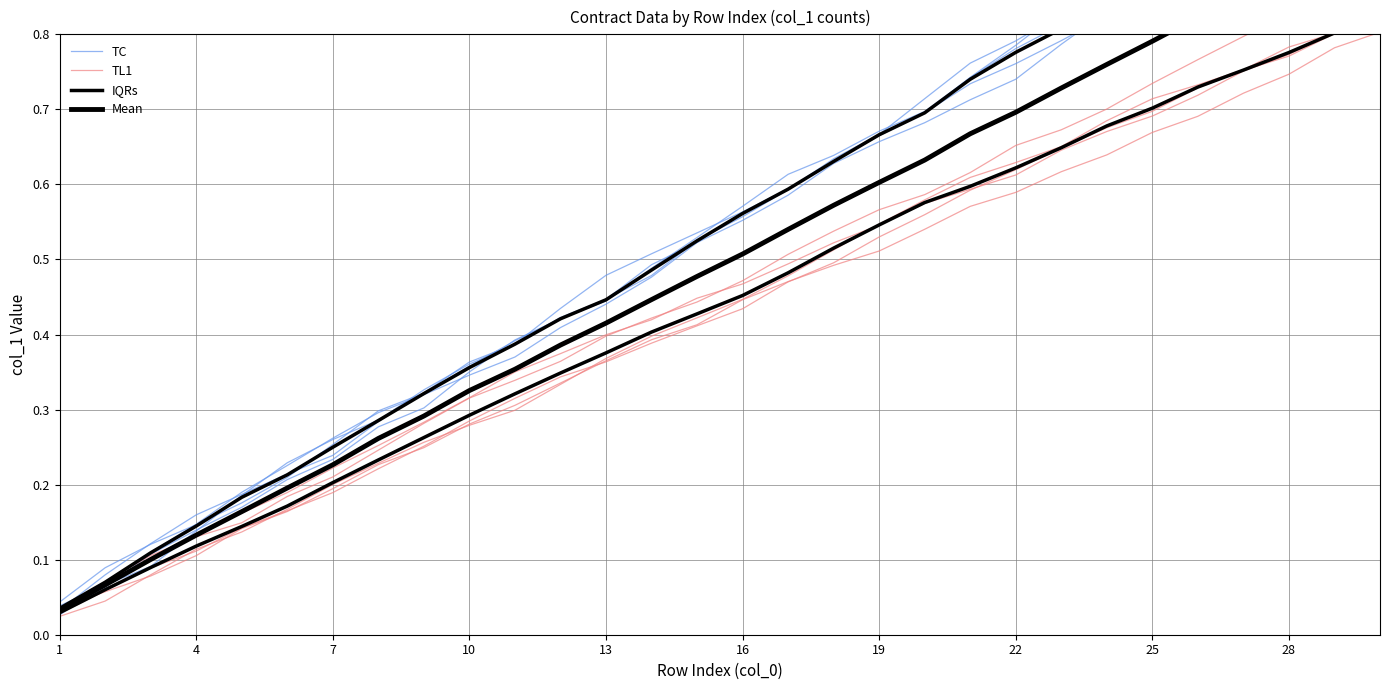

Which category has the lowest value across all series?

1